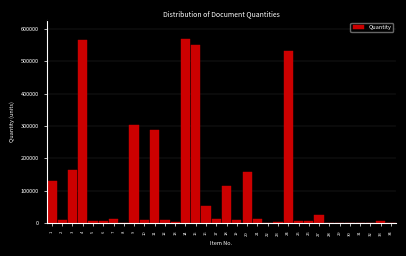

The value at 3 is 67882. True or false?

False